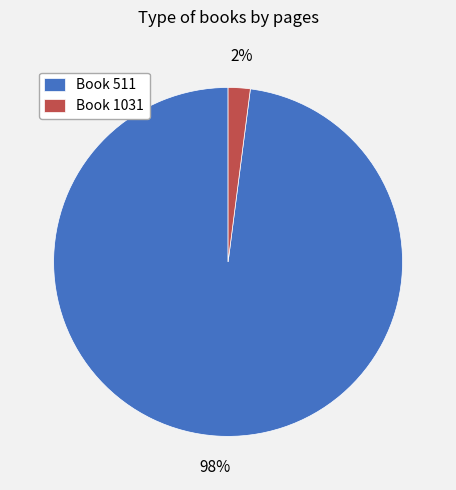

To the nearest percent, what is the difference between the largest and smallest slice percentages?

96%